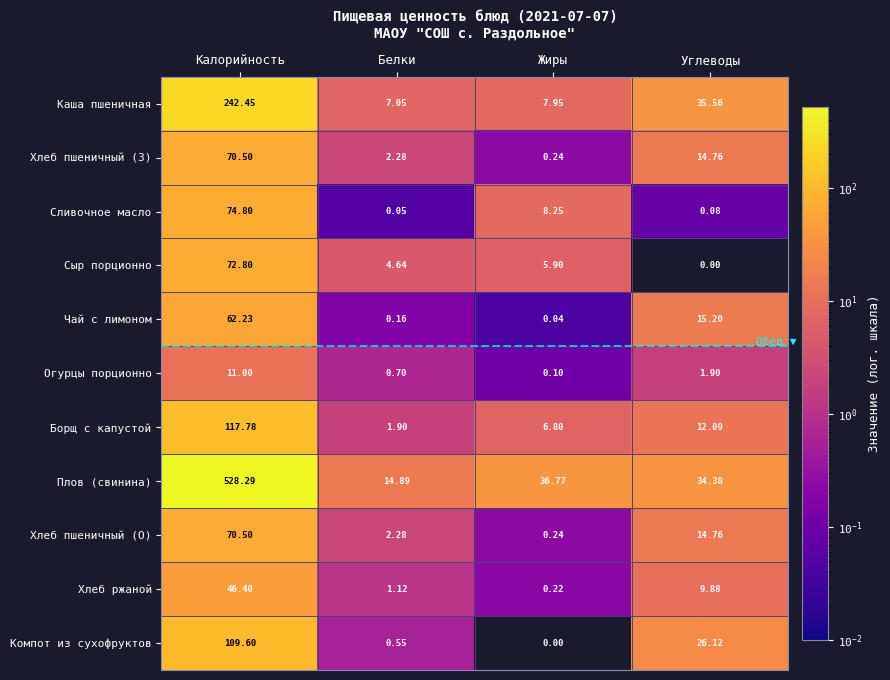

Which series has the largest range (max minus min)?

Плов (свинина)